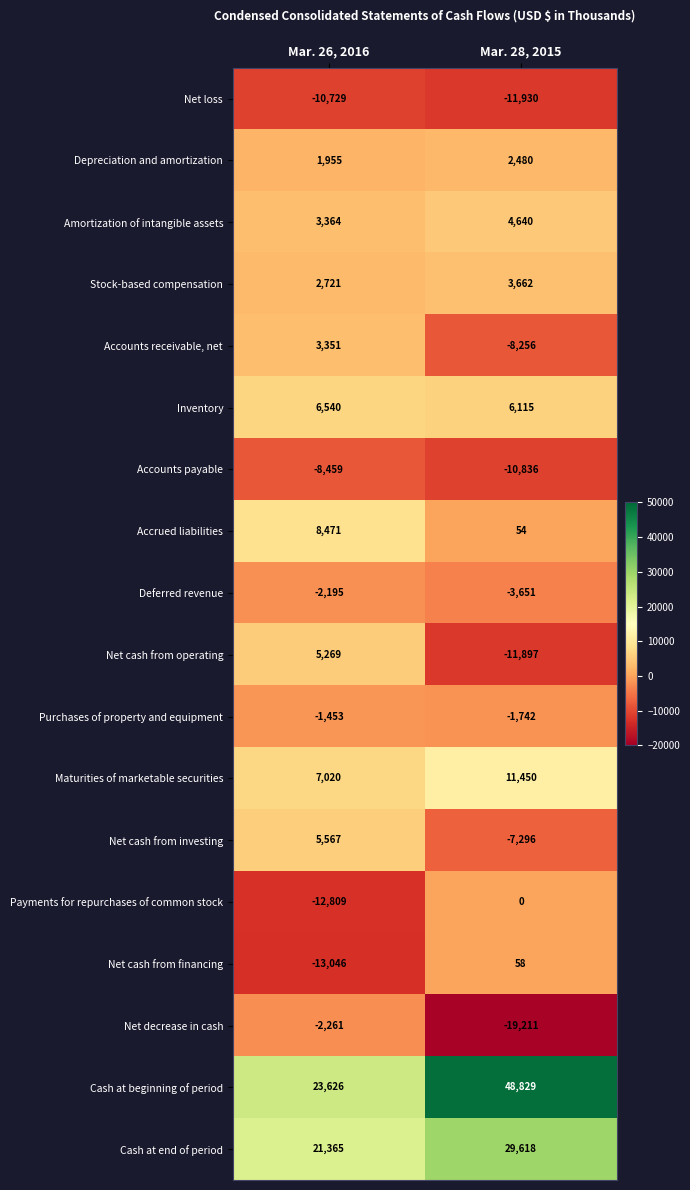

At which category is the sum across all series the highest?

Mar. 26, 2016